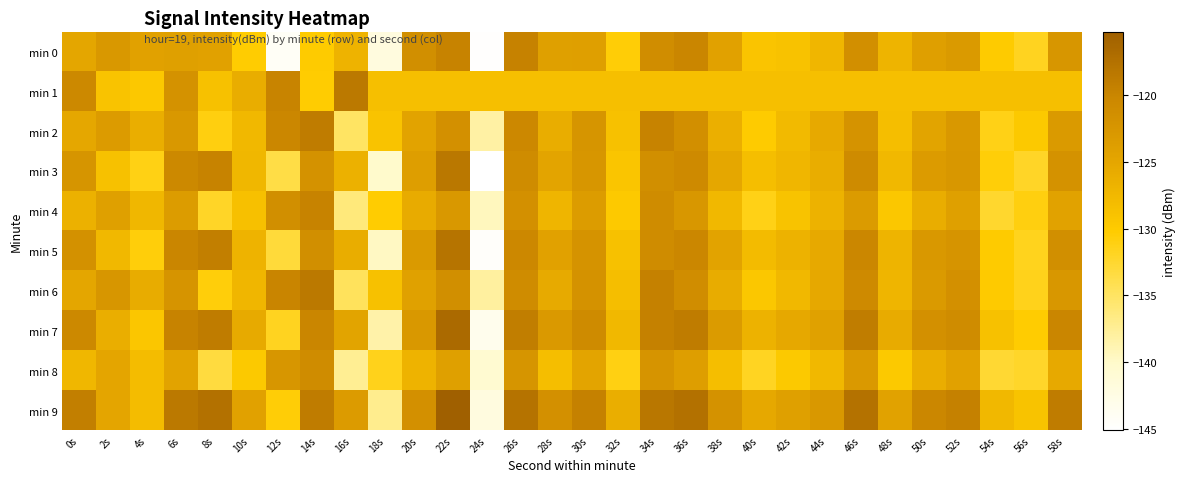

List the series in order of their peak value, lowest first.

min 8, min 4, min 0, min 2, min 6, min 1, min 3, min 5, min 7, min 9